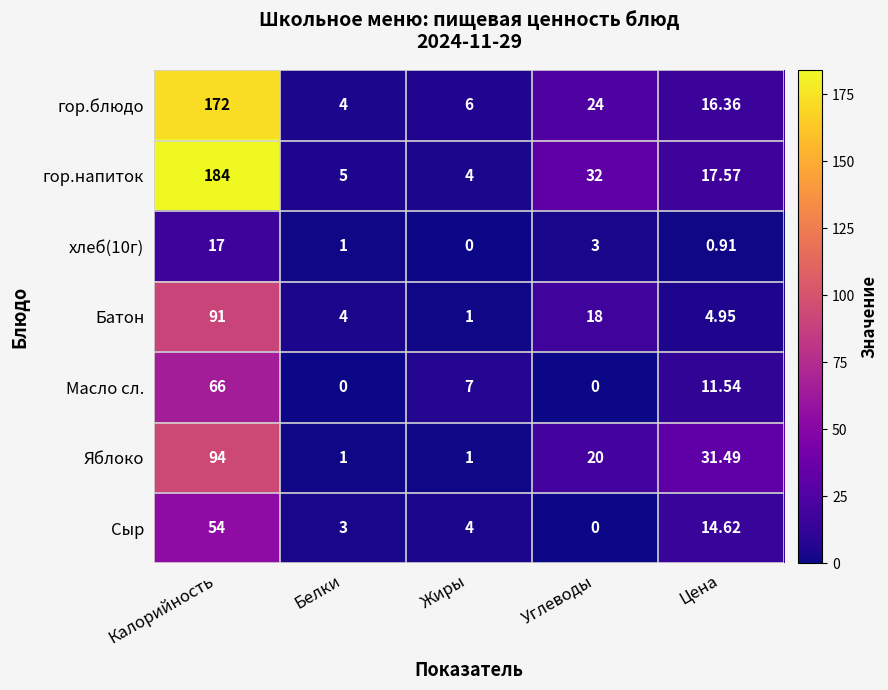

At which label does хлеб(10г) reach its minimum?

Жиры